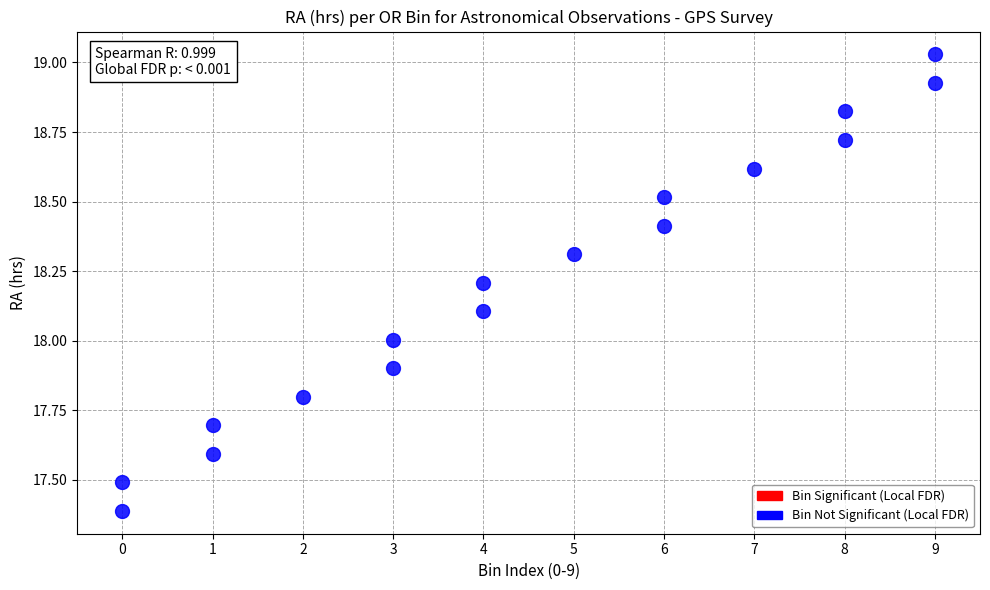

What is the range of Y values (max minus min)?

1.6